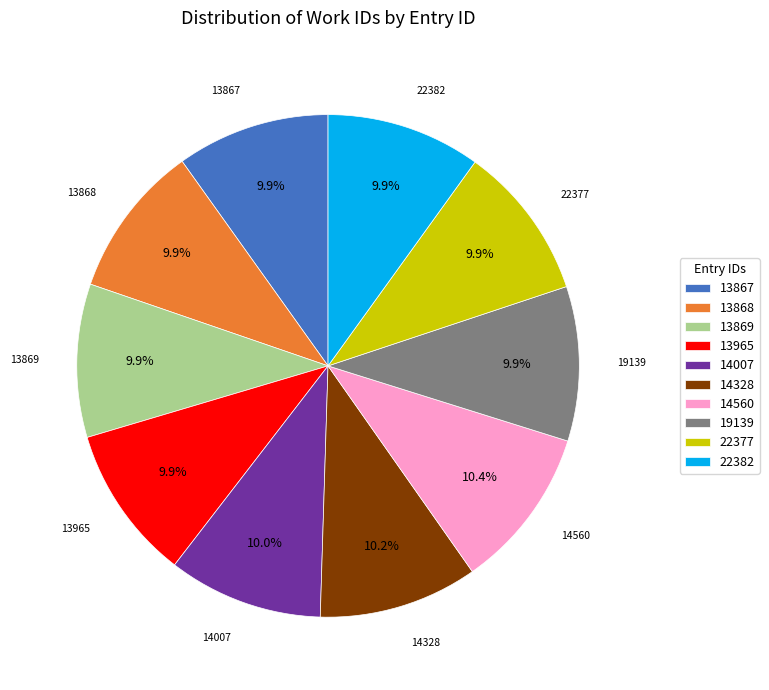

What portion of the pie excludes 22377?

90.1%